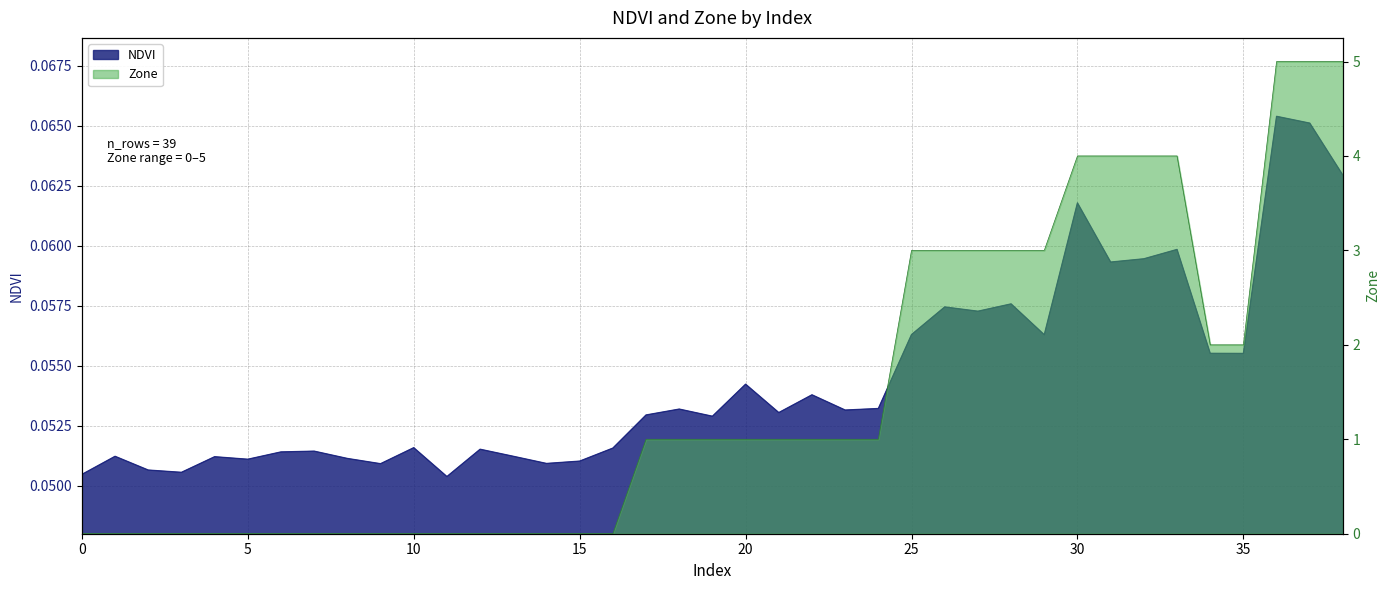

Which series changed the most between 23 and 32?

Zone